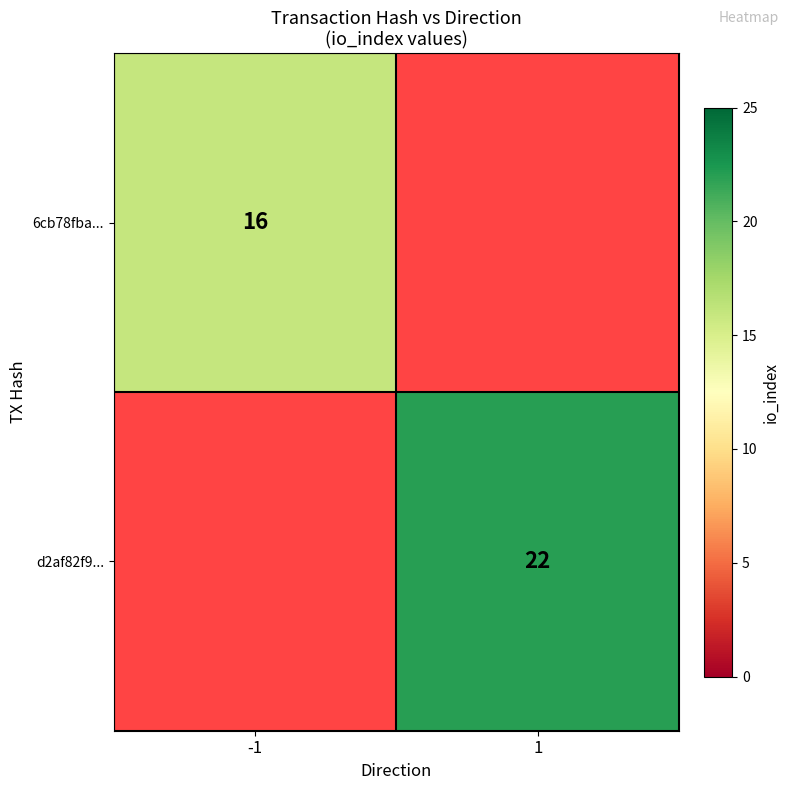

The value of d2af82f9... at 1 is 39.3. True or false?

False